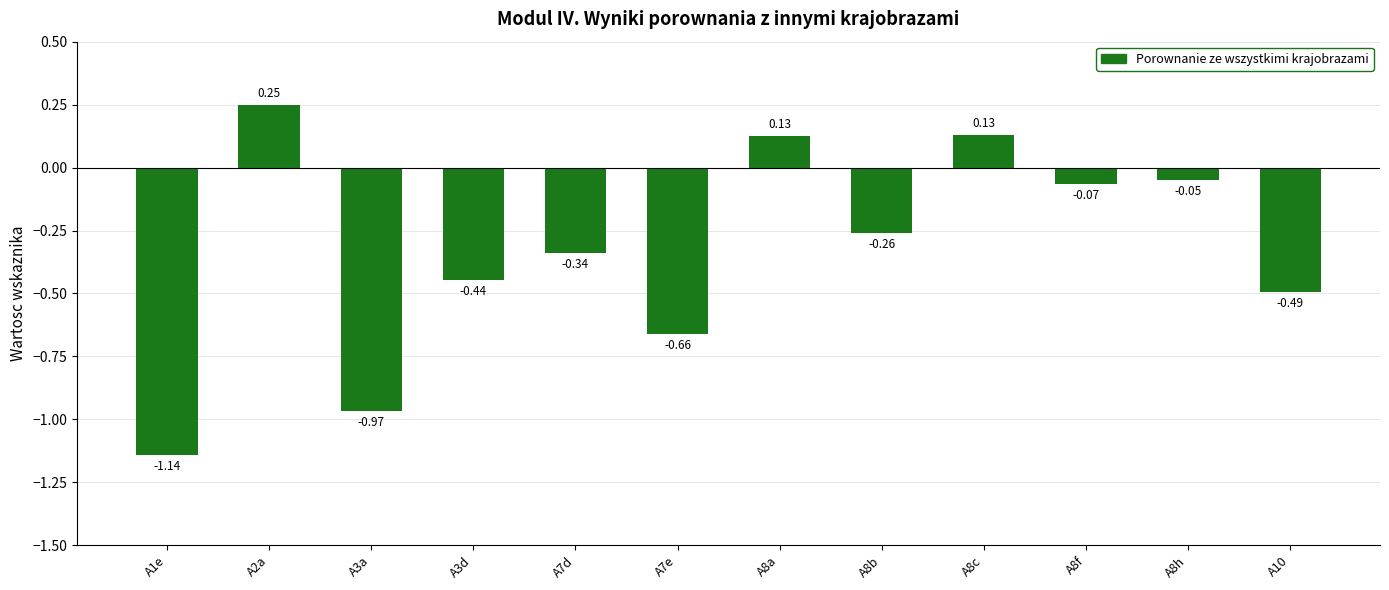

At which category does the chart reach its minimum across all series?

A1e